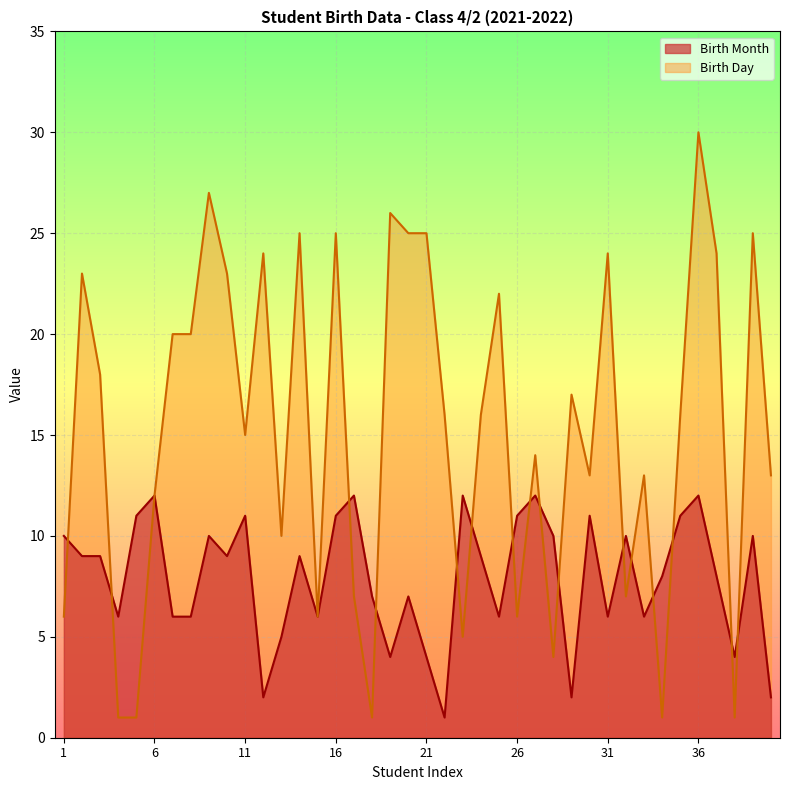

At which label does Birth Day reach its minimum?

4